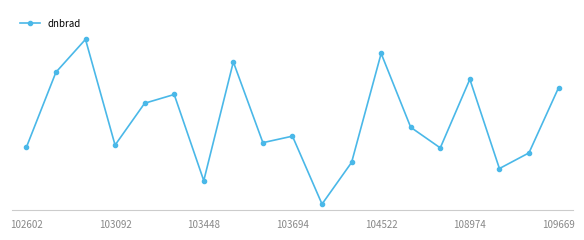

Is this an area chart (filled region under the line)?

No